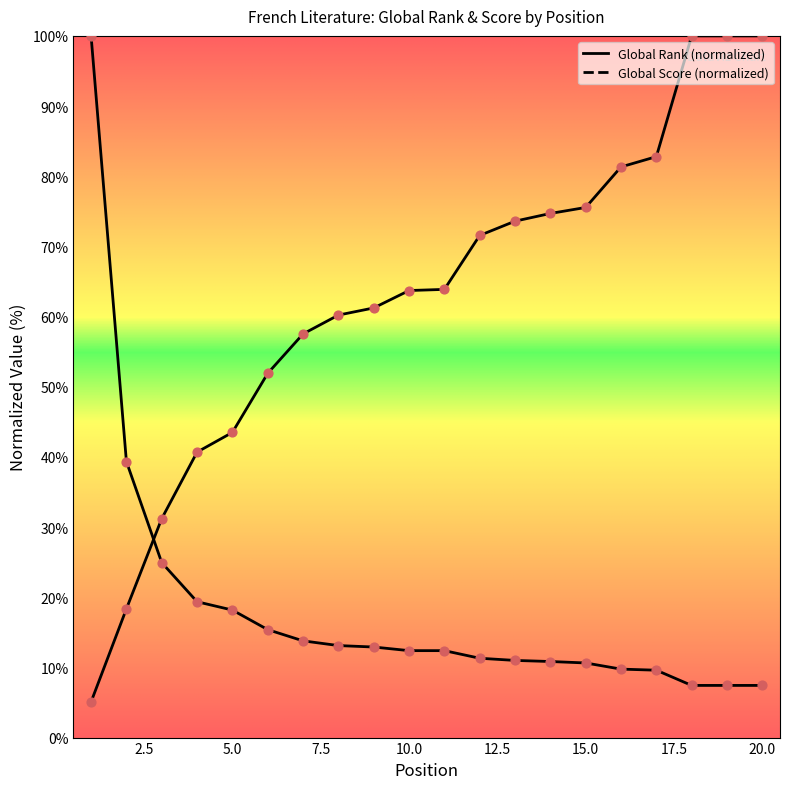

What is the total value across all series at 3?

56.1